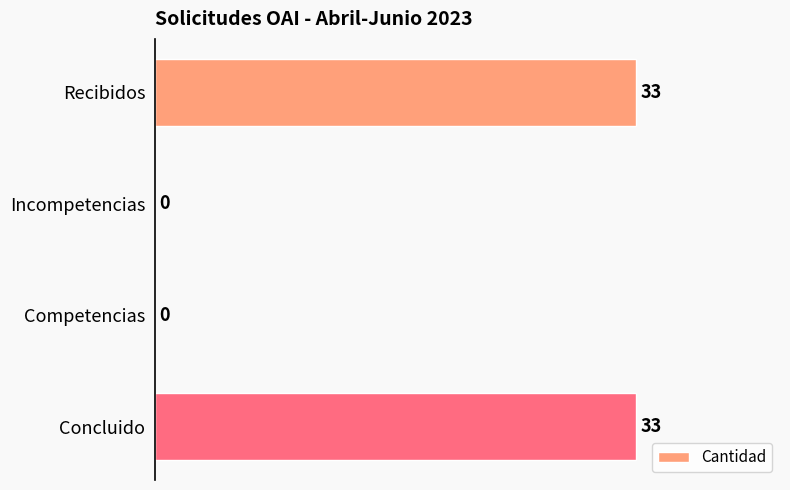

Reading top to bottom, what are all the values shown in this chart?

Recibidos=33	Incompetencias=0	Competencias=0	Concluido=33